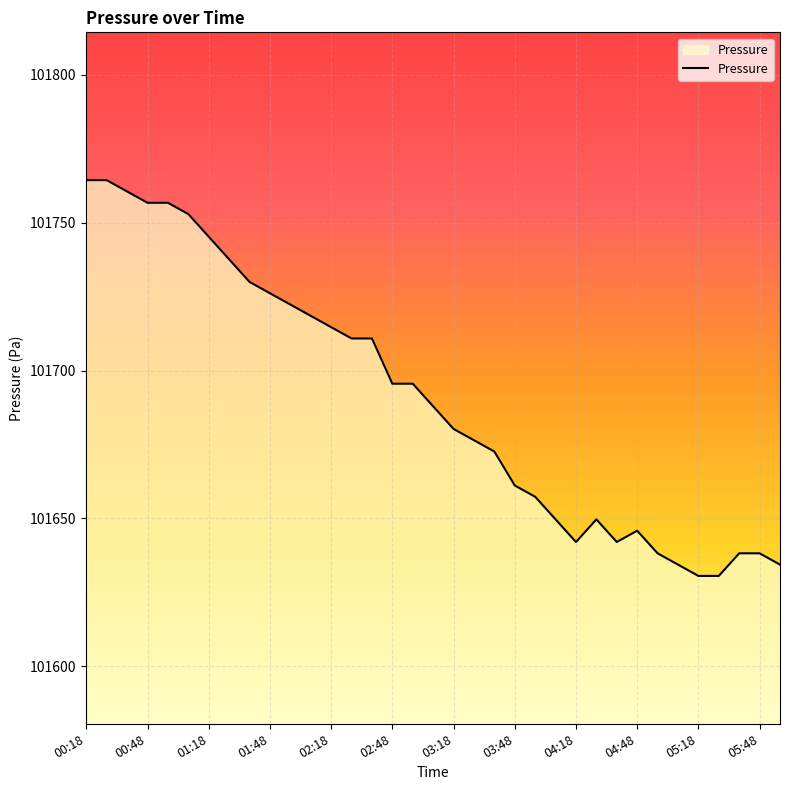

What is the maximum value shown in the chart?

101764.4